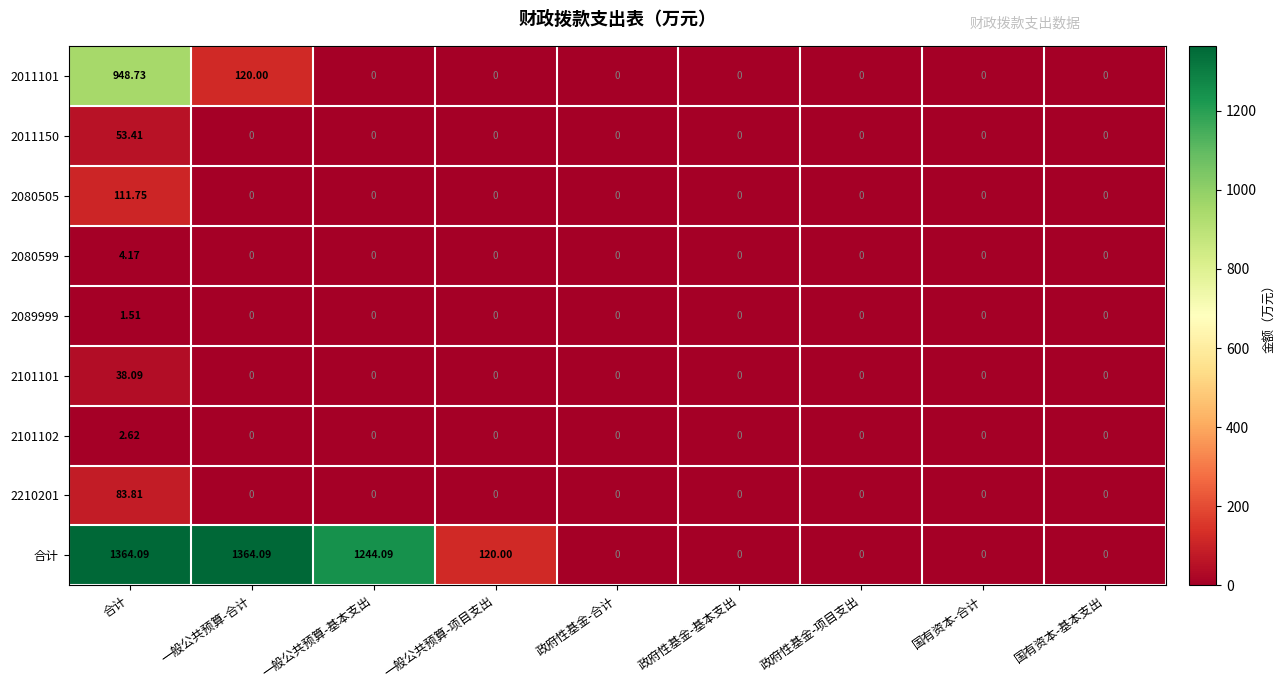

At which label is 2011101 closest to 474?

一般公共预算-合计